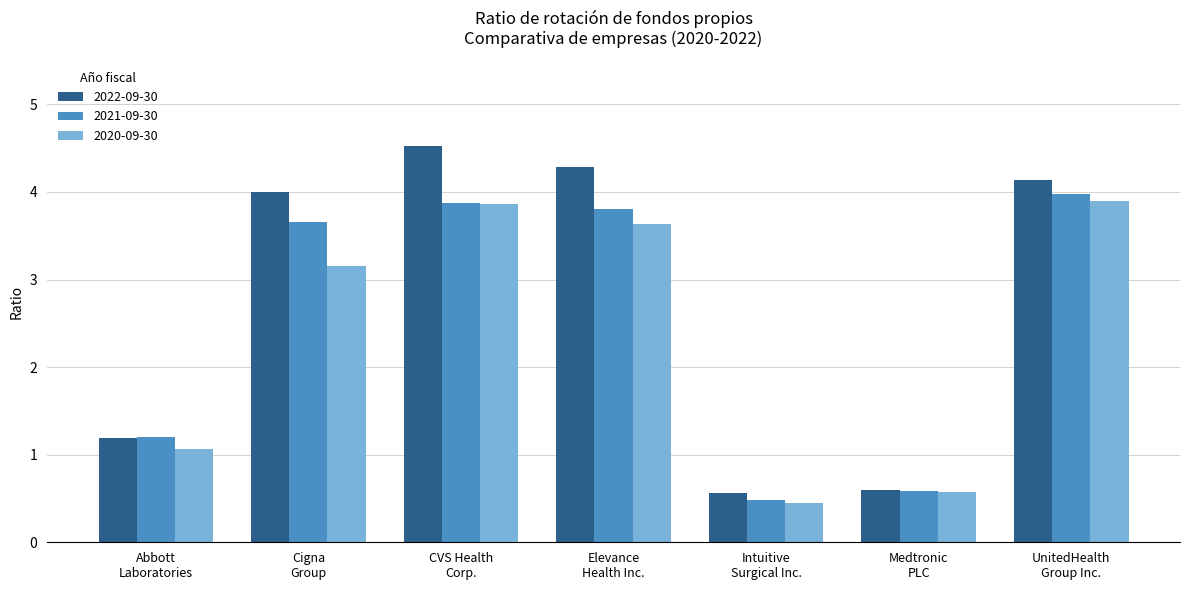

Which series changed the most between Cigna
Group and Medtronic
PLC?

2022-09-30